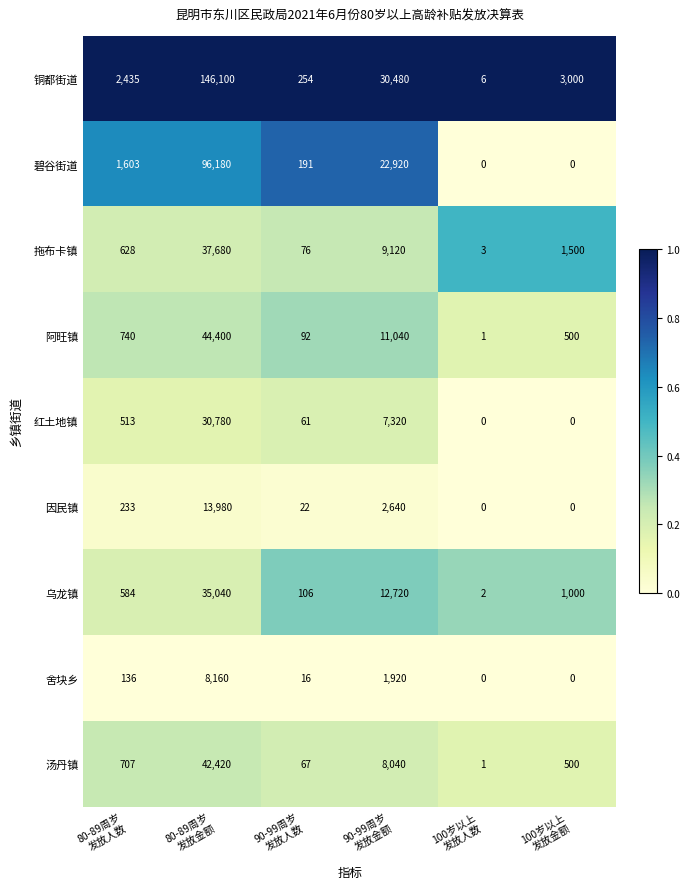

Rank the series by their maximum value, from highest to lowest.

铜都街道, 碧谷街道, 阿旺镇, 汤丹镇, 拖布卡镇, 乌龙镇, 红土地镇, 因民镇, 舍块乡